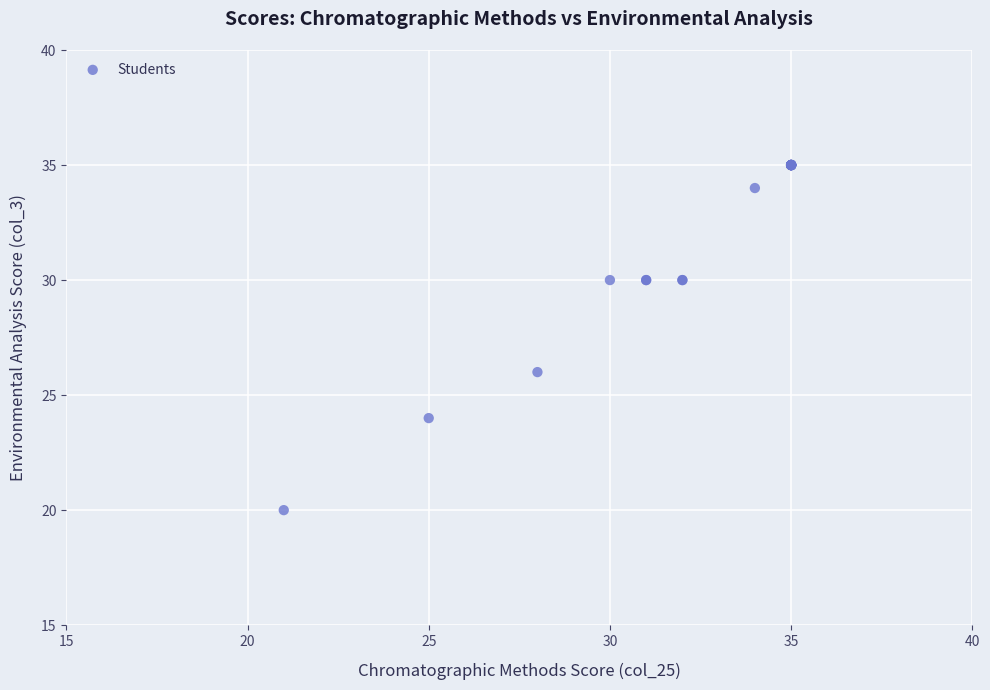

What Y value in the scatter plot is closest to 27?

26